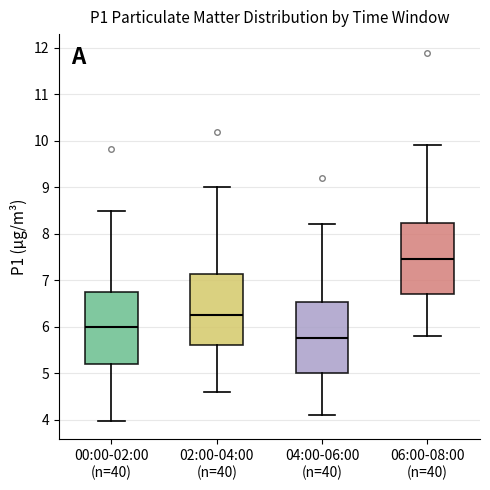

Which box's median line is the lowest?

04:00-06:00 (n=40)